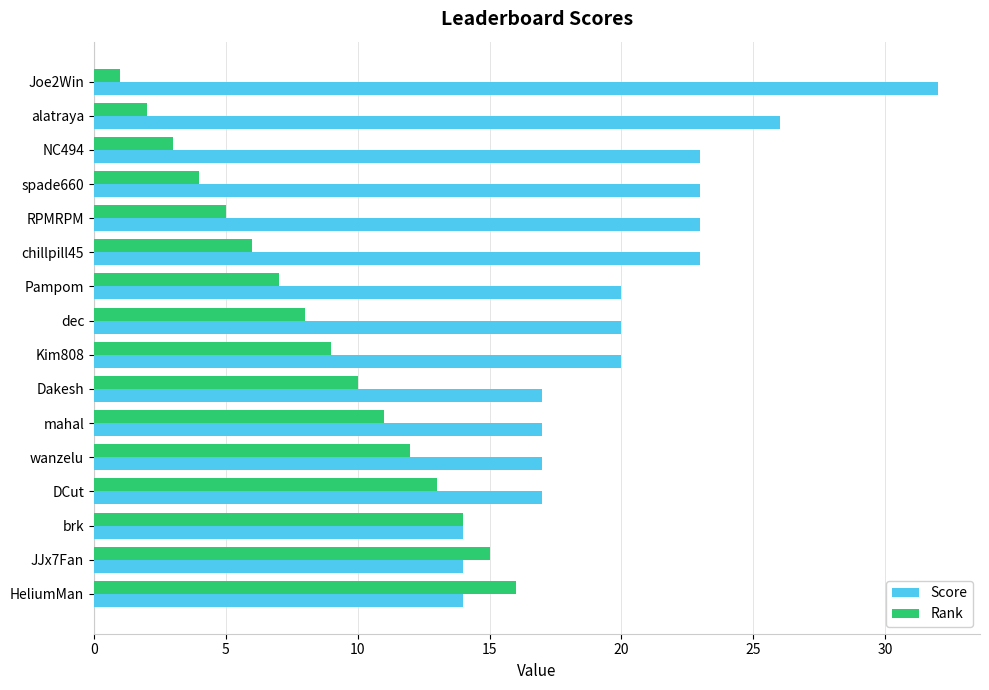

At which category is the sum across all series the highest?

Joe2Win